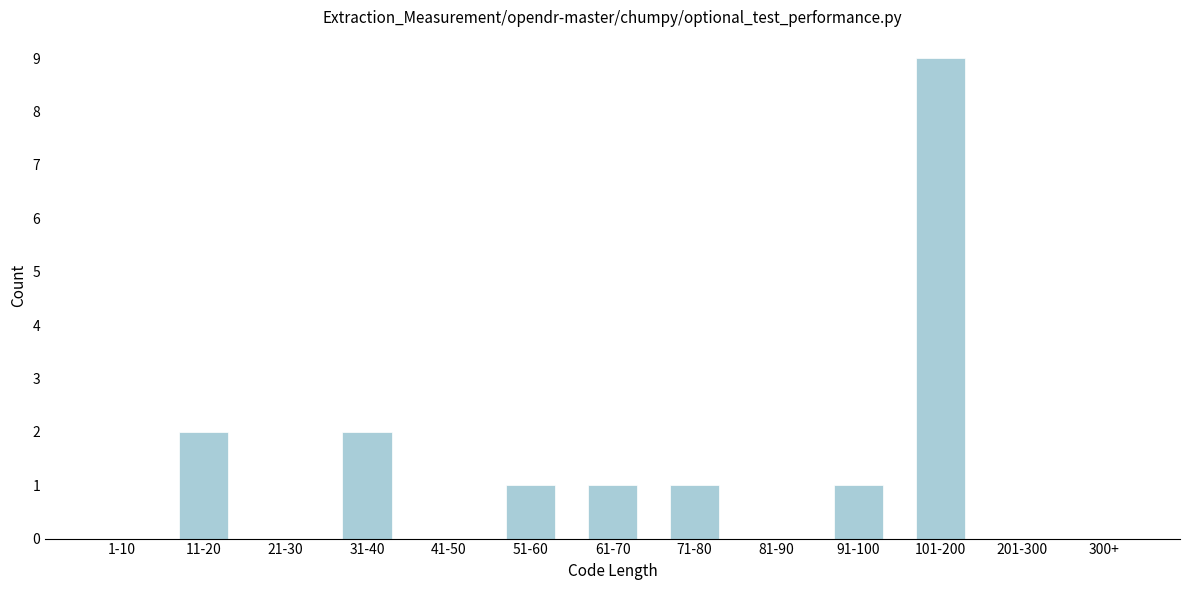

Reading right to left, what are all the values shown in this chart?

300+=0	201-300=0	101-200=9	91-100=1	81-90=0	71-80=1	61-70=1	51-60=1	41-50=0	31-40=2	21-30=0	11-20=2	1-10=0